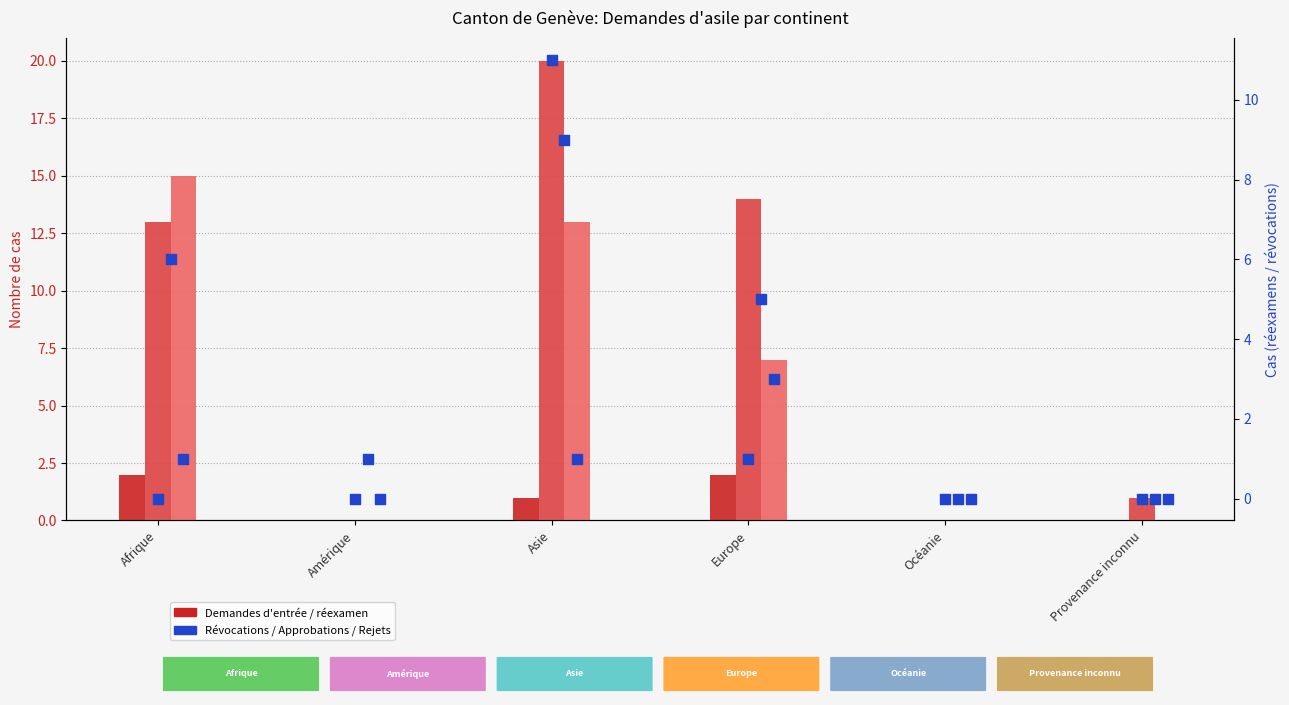

At how many categories does at least one series exceed 1?

3